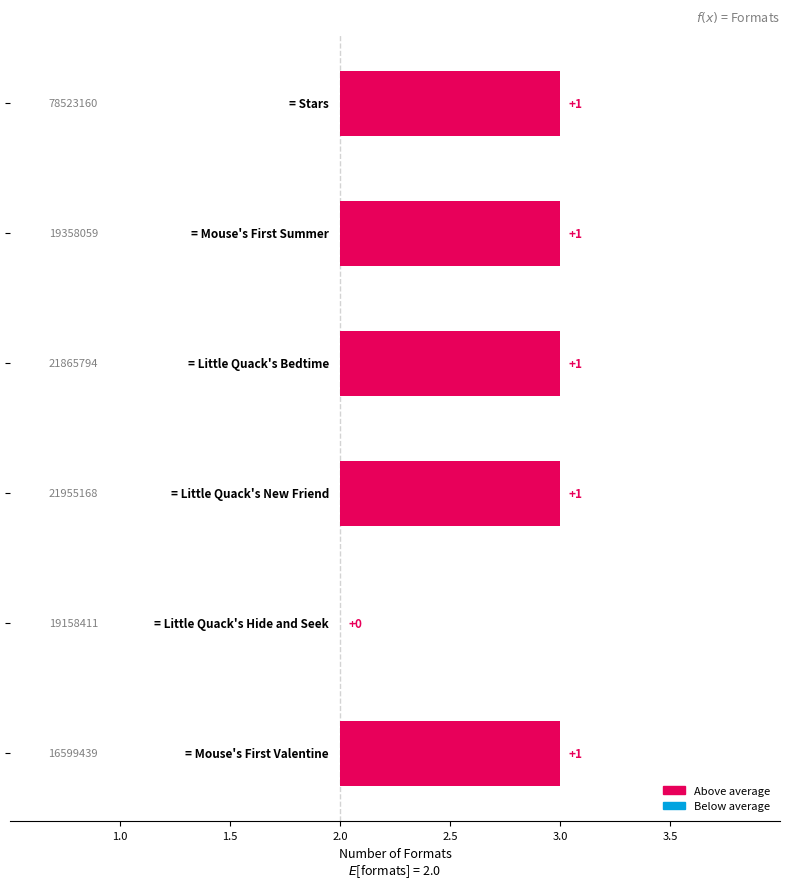

Reading left to right, transcribe all the data shown in this chart.

1	1	1	1	0	1